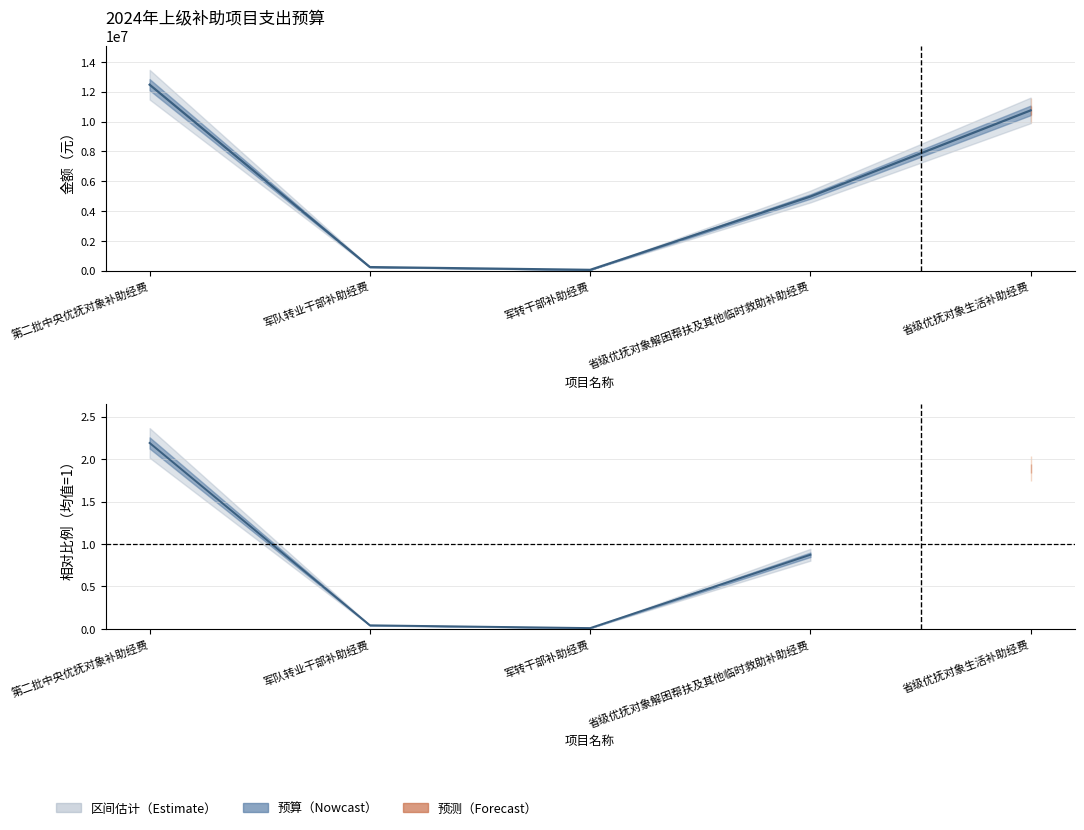

List the labels in order of value, smallest first.

军转干部补助经费, 军队转业干部补助经费, 省级优抚对象解困帮扶及其他临时救助补助经费, 省级优抚对象生活补助经费, 第二批中央优抚对象补助经费